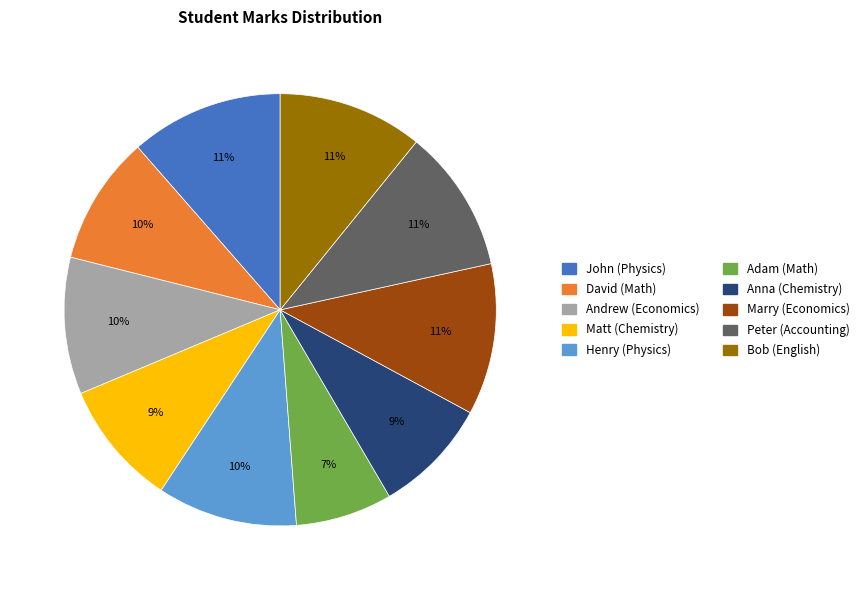

How many segments does this pie chart have?

10